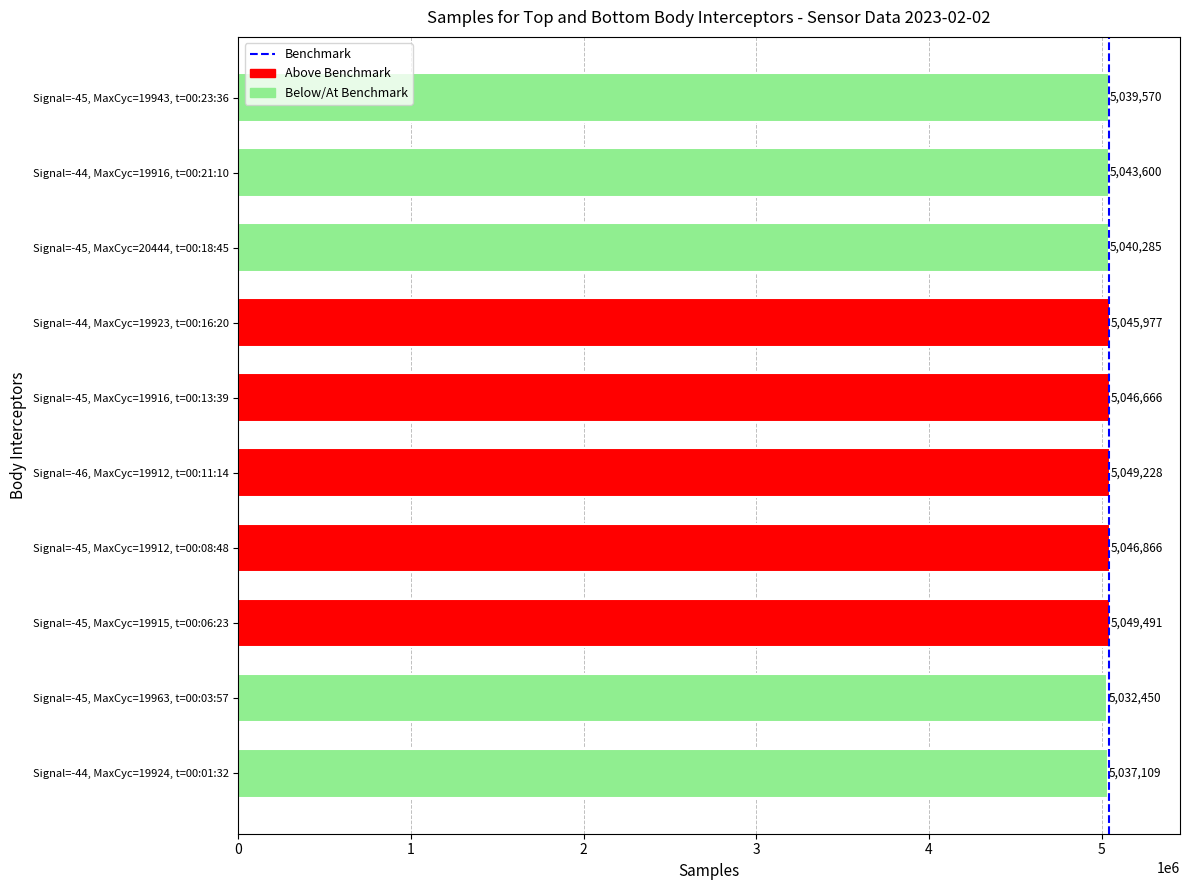

Reading bottom to top, what are all the values shown in this chart?

5037109	5032450	5049491	5046866	5049228	5046666	5045977	5040285	5043600	5039570